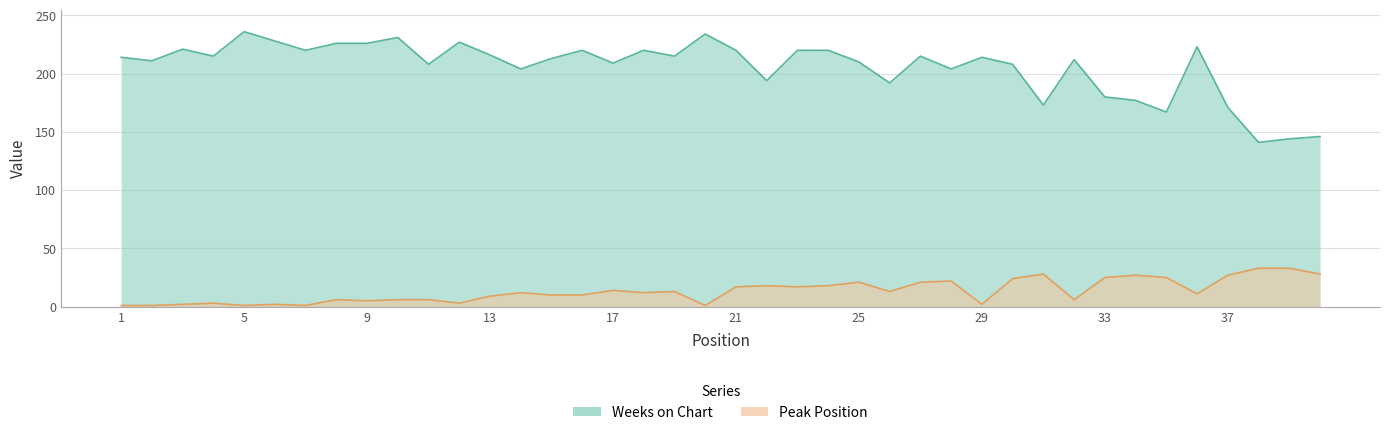

Between 10 and 30, which series saw the biggest shift?

Weeks on Chart